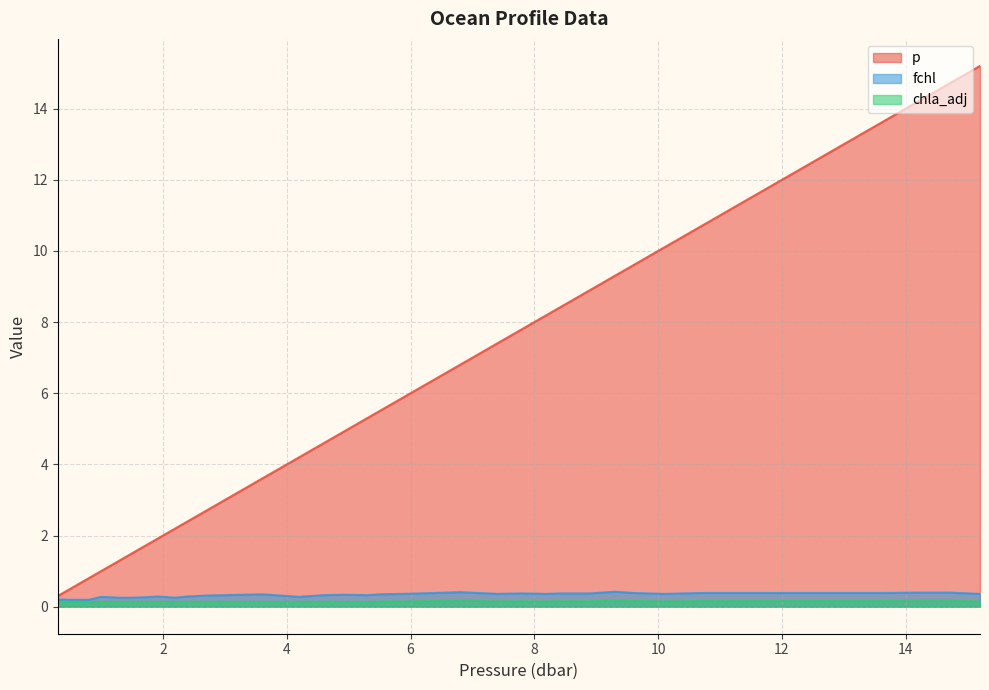

What is the label of the 26th point from the left?

8.2